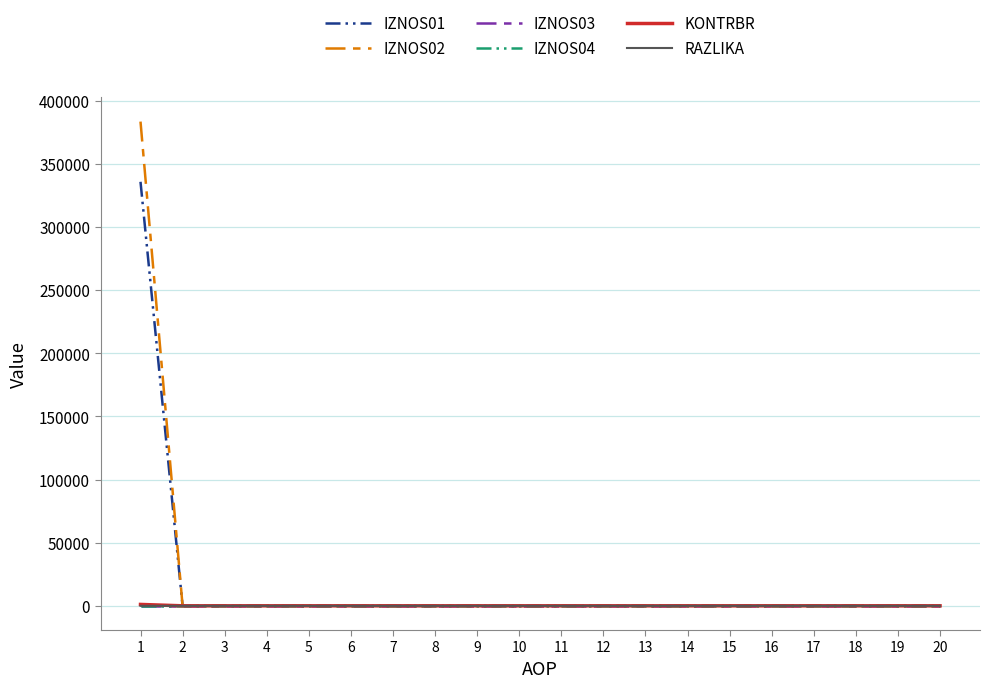

Reading right to left, transcribe all the data shown in this chart.

IZNOS01: 20=0.0	19=0.0	18=0.0	17=0.0	16=0.0	15=0.0	14=0.0	13=0.0	12=0.0	11=0.0	10=0.0	9=0.0	8=0.0	7=0.0	6=0.0	5=0.0	4=0.0	3=0.0	2=0.0	1=335785.4
IZNOS02: 20=0.0	19=0.0	18=0.0	17=0.0	16=0.0	15=0.0	14=0.0	13=0.0	12=0.0	11=0.0	10=0.0	9=0.0	8=0.0	7=0.0	6=0.0	5=0.0	4=0.0	3=0.0	2=0.0	1=383465.2
IZNOS03: 20=0.0	19=0.0	18=0.0	17=0.0	16=0.0	15=0.0	14=0.0	13=0.0	12=0.0	11=0.0	10=0.0	9=0.0	8=0.0	7=0.0	6=0.0	5=0.0	4=0.0	3=0.0	2=0.0	1=0.0
IZNOS04: 20=0.0	19=0.0	18=0.0	17=0.0	16=0.0	15=0.0	14=0.0	13=0.0	12=0.0	11=0.0	10=0.0	9=0.0	8=0.0	7=0.0	6=0.0	5=0.0	4=0.0	3=0.0	2=0.0	1=0.0
KONTRBR: 20=0.0	19=0.0	18=0.0	17=0.0	16=0.0	15=0.0	14=0.0	13=0.0	12=0.0	11=0.0	10=0.0	9=0.0	8=0.0	7=0.0	6=0.0	5=0.0	4=0.0	3=0.0	2=0.0	1=1102.7
RAZLIKA: 20=0.0	19=0.0	18=0.0	17=0.0	16=0.0	15=0.0	14=0.0	13=0.0	12=0.0	11=0.0	10=0.0	9=0.0	8=0.0	7=0.0	6=0.0	5=0.0	4=0.0	3=0.0	2=0.0	1=0.6